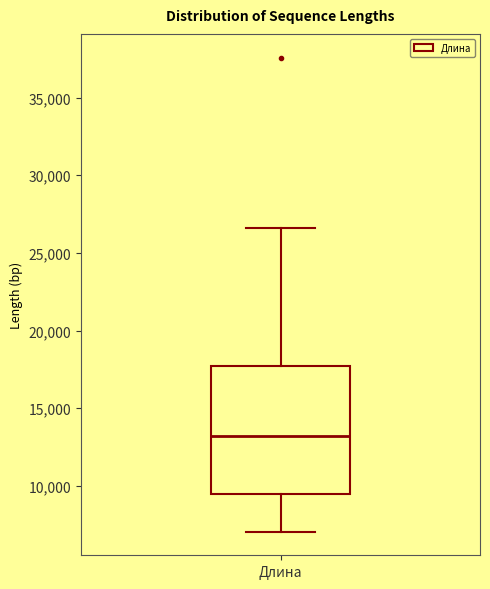

Transcribe this box plot: give where the median line is, the range the box spans, and where the two whiskers end, as read against the y-axis. The values are not printed on the chart, so give them approximately, as read against the axis.

median 13000, box 9500 to 17500, whiskers 7000 to 26500